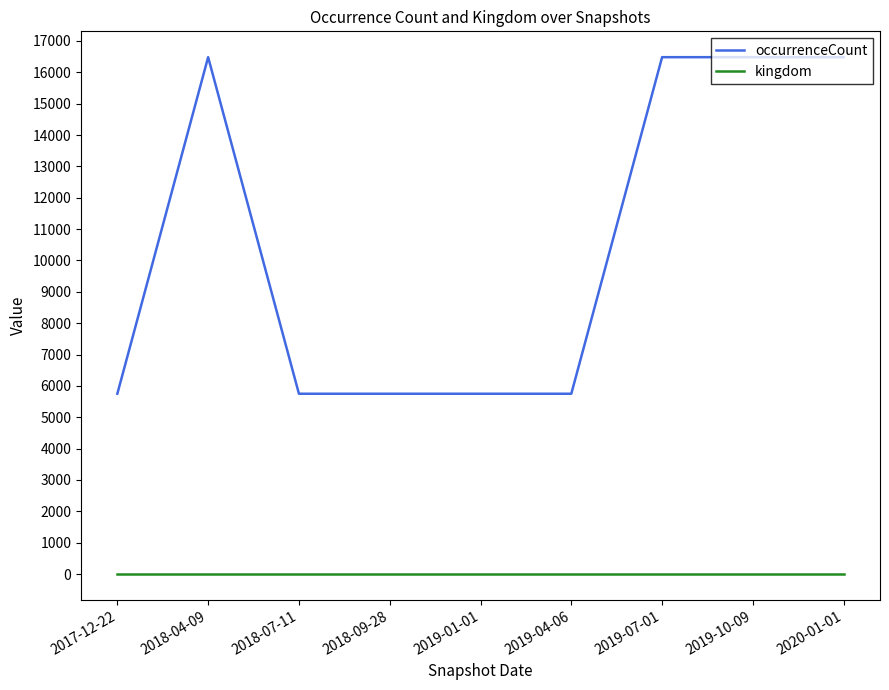

At how many categories does at least one series exceed 4076?

9